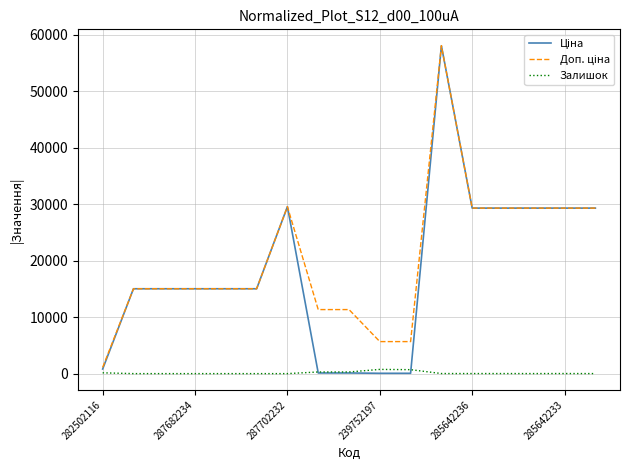

What is the greatest value displayed?

58037.0